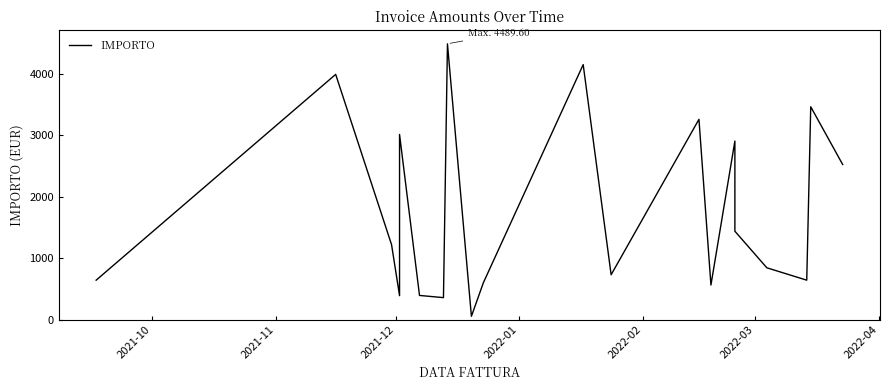

How many categories are shown in the chart?

20